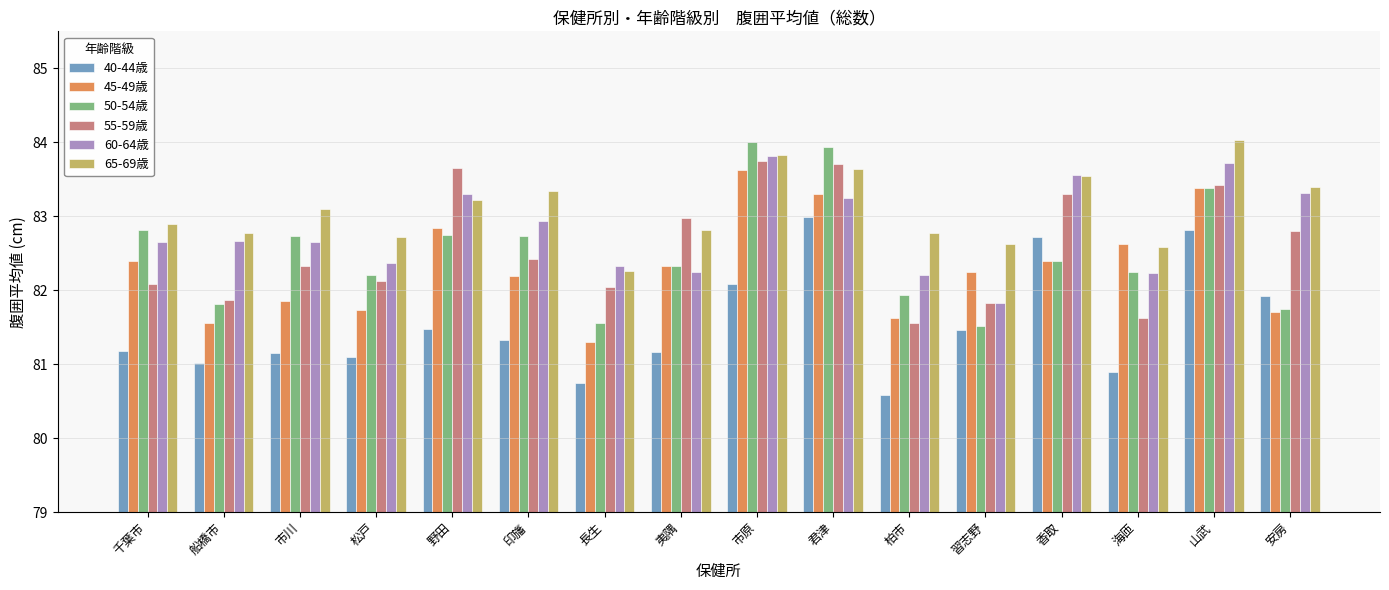

Rank the series at 野田 from lowest to highest value.

40-44歳, 50-54歳, 45-49歳, 65-69歳, 60-64歳, 55-59歳